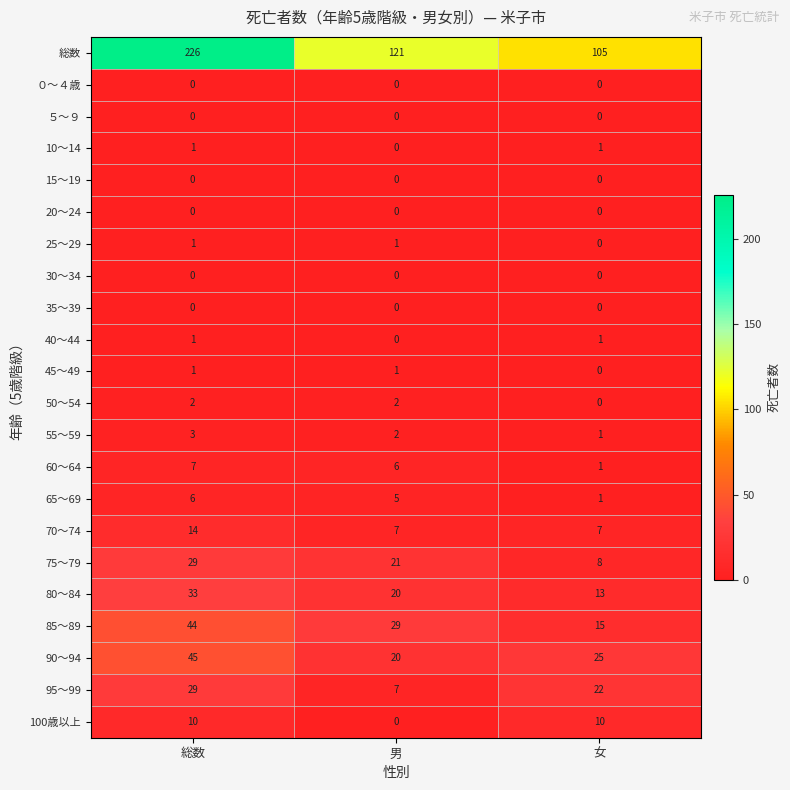

What is the total value across all series at 総数?

452